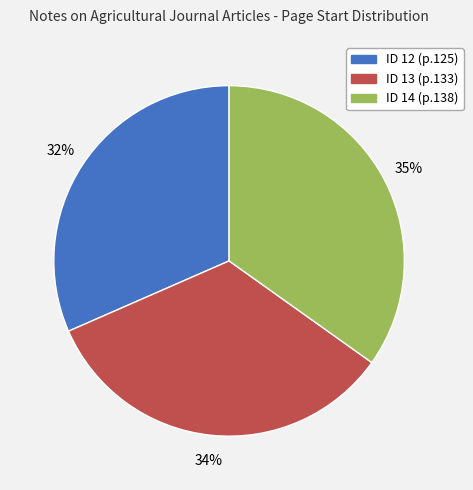

Is there any slice that represents more than half of the pie?

No